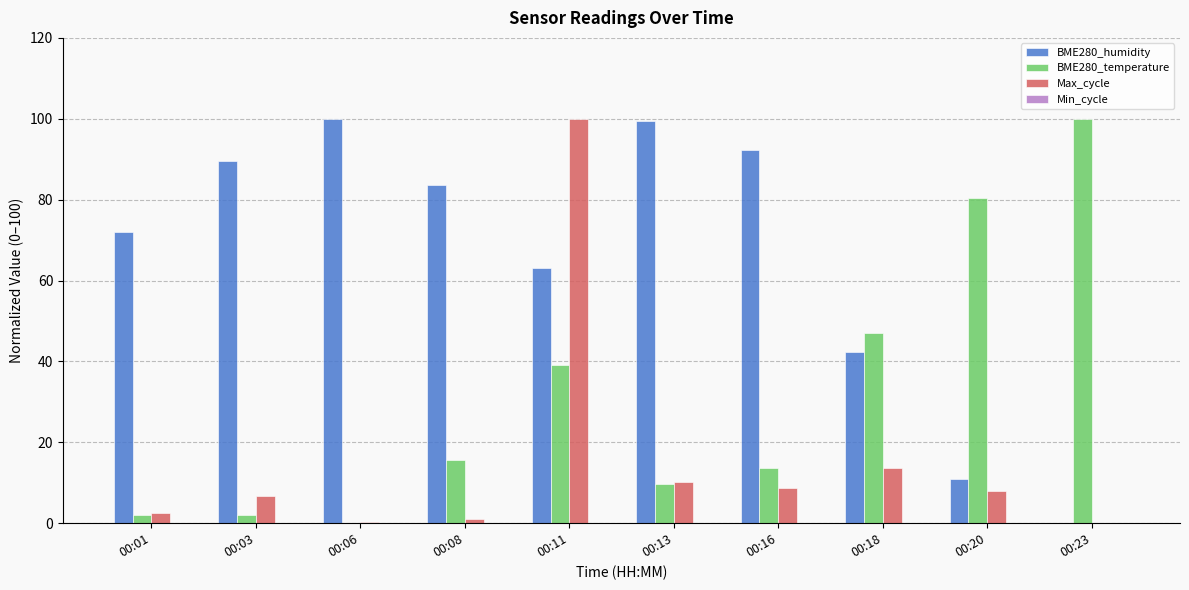

What is the total value across all series at 00:16?

114.6